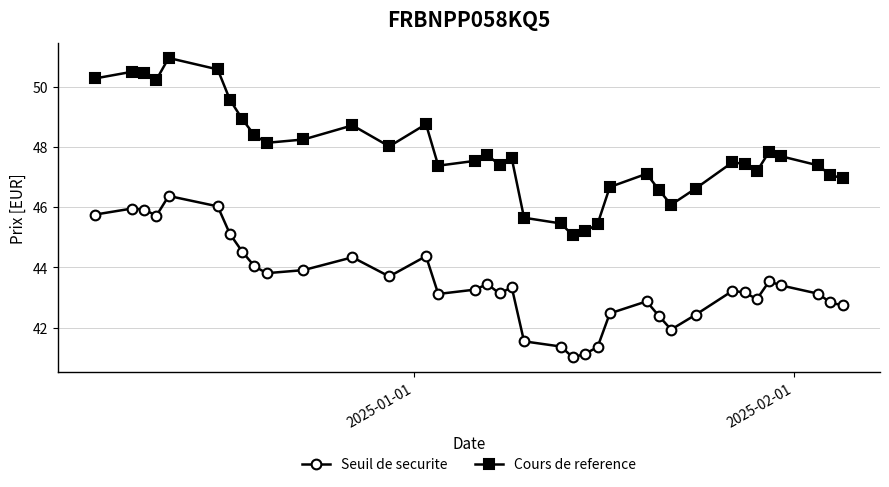

Rank the series by their average value, from highest to lowest.

Cours de reference, Seuil de securite